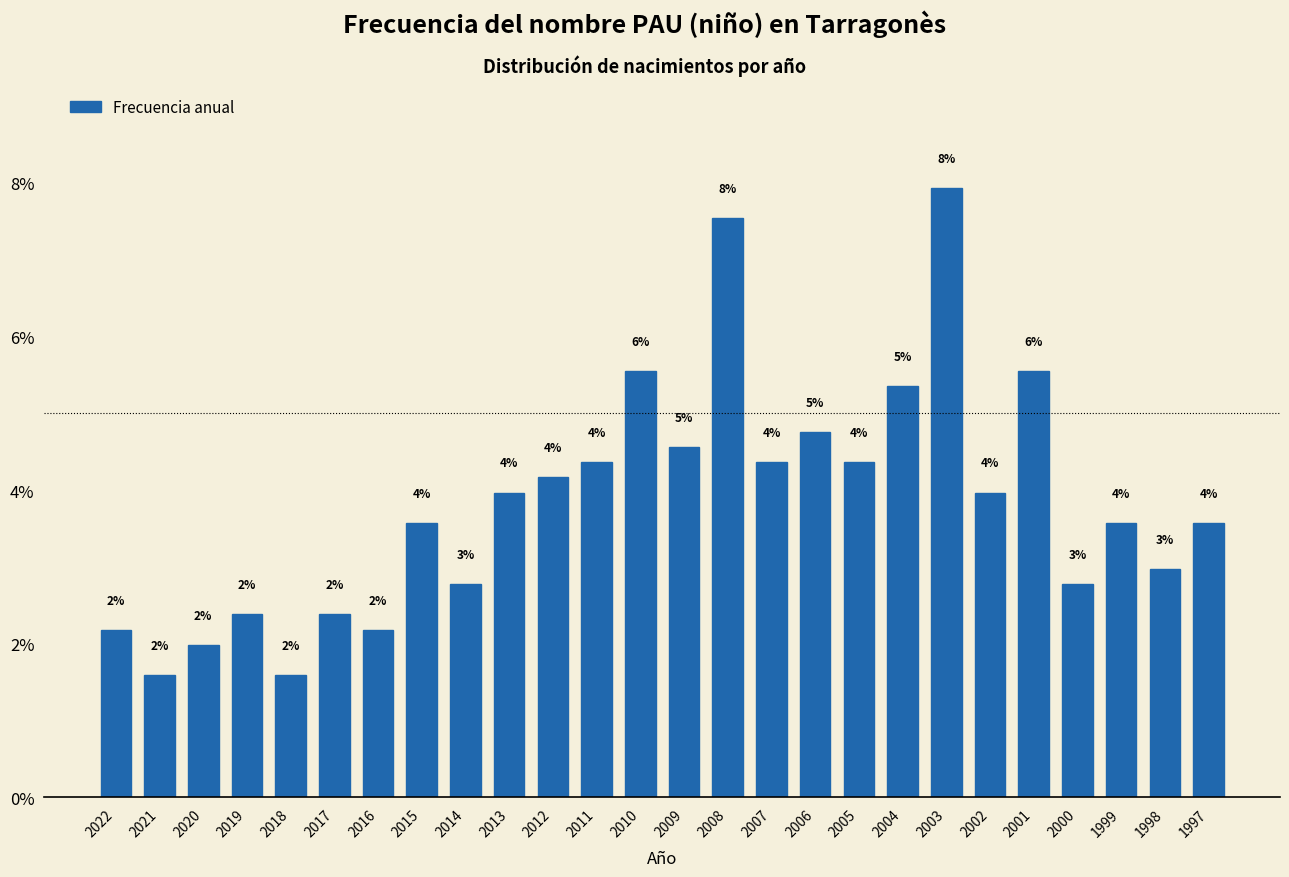

What is the difference between the second highest and second lowest values?

6.0